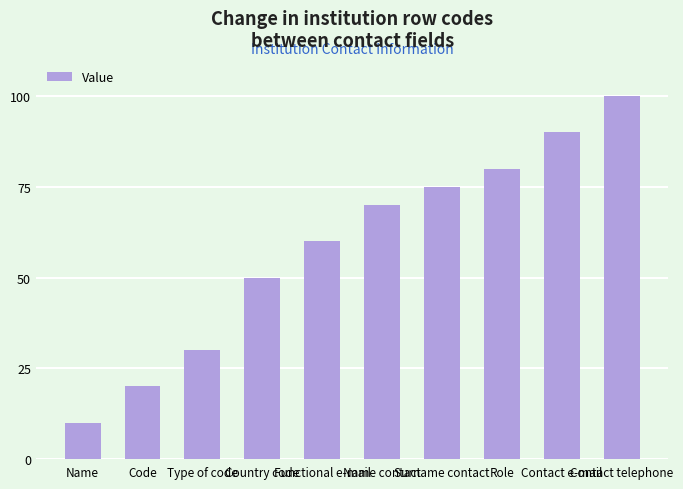

What is the minimum value shown in the chart?

10